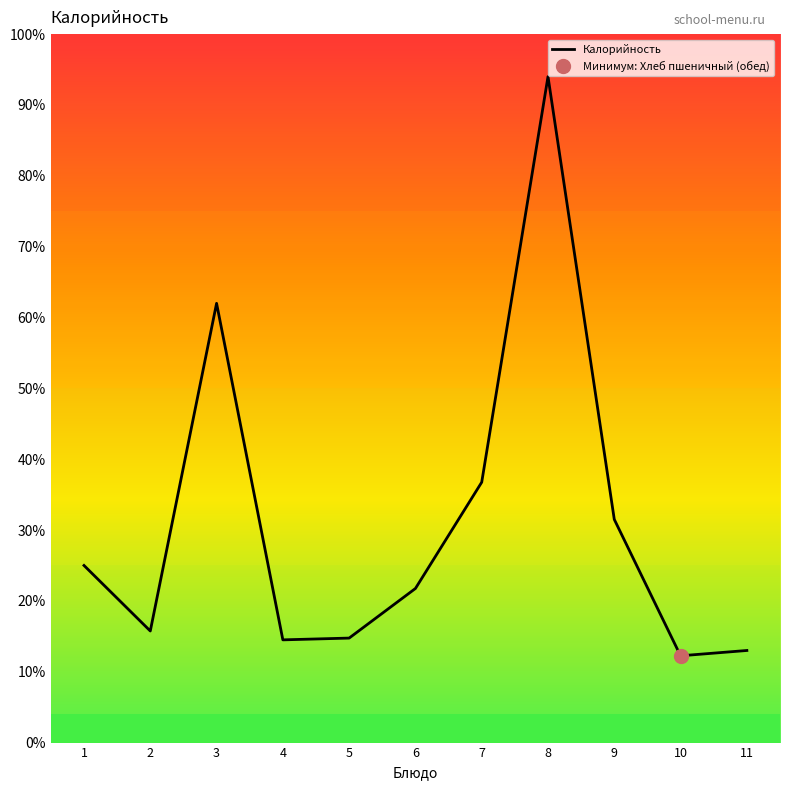

How many interior local valleys (lower than both neighbors) does the data have?

3